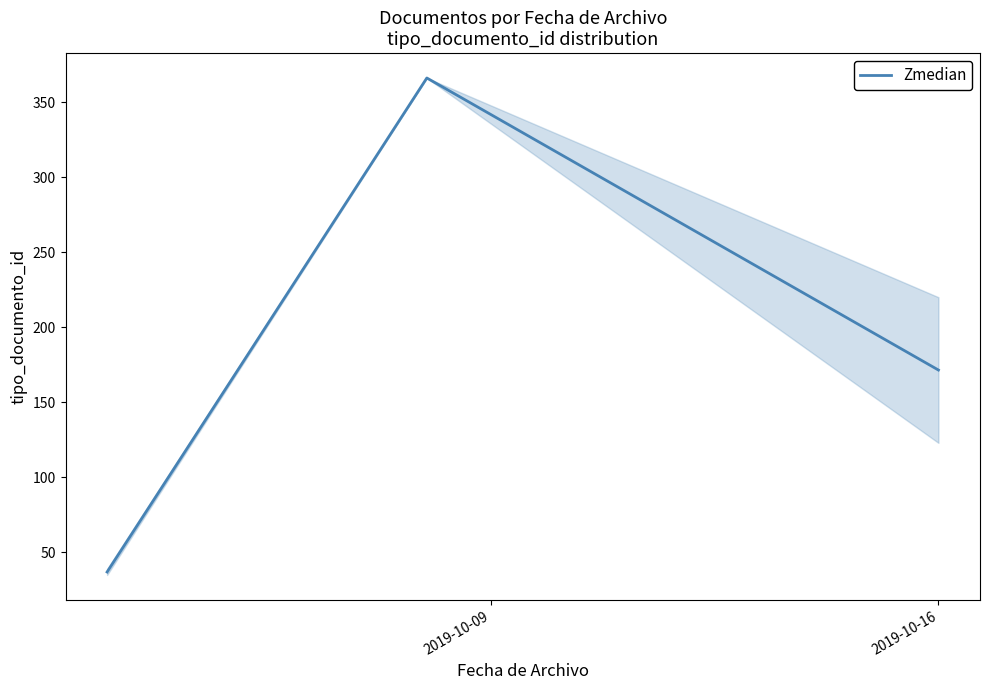

What is the minimum value shown in the chart?

37.0